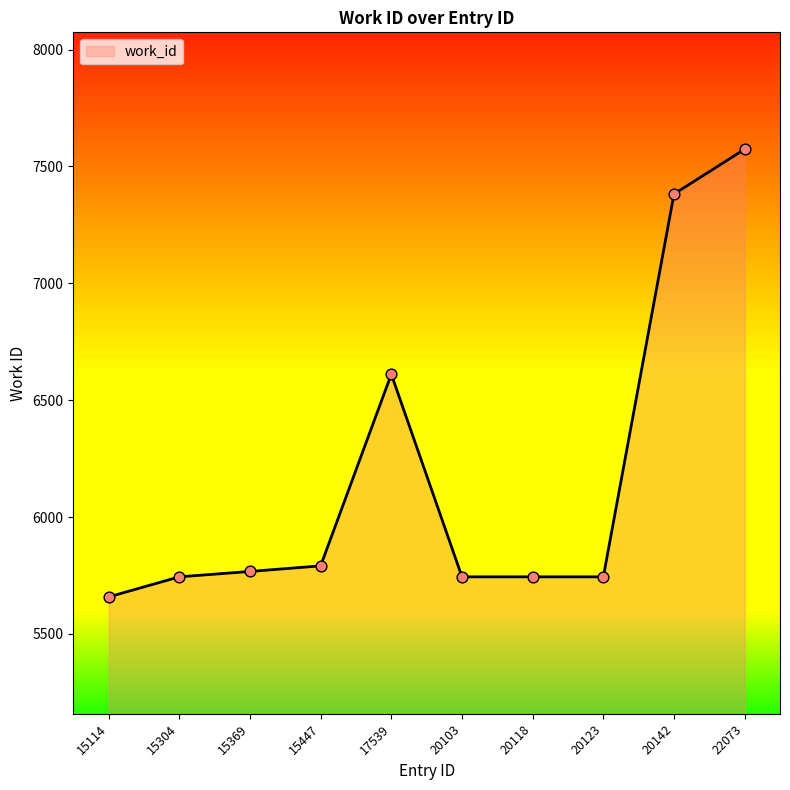

What is the change in value from 15369 to 22073?

+1807